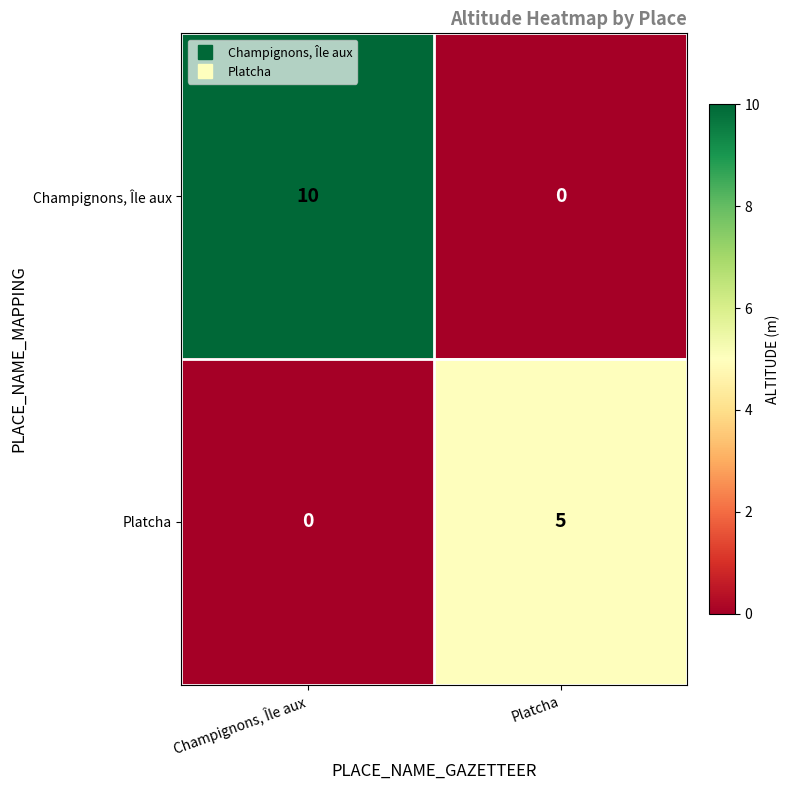

Where is Platcha nearest to the value 2?

Champignons, Île aux